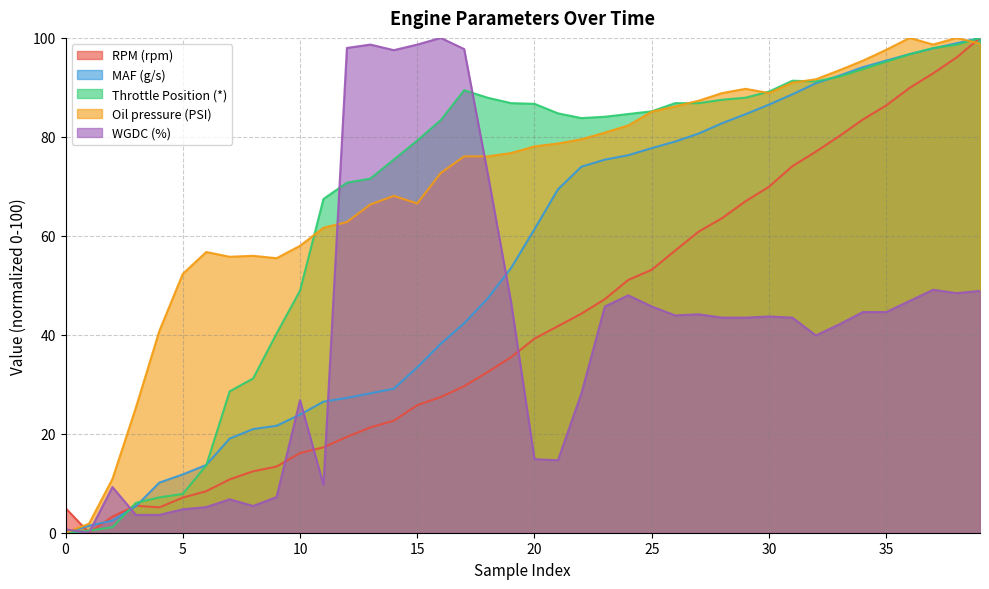

What is the difference between the maximum and minimum values in the WGDC (%) series?

100.0